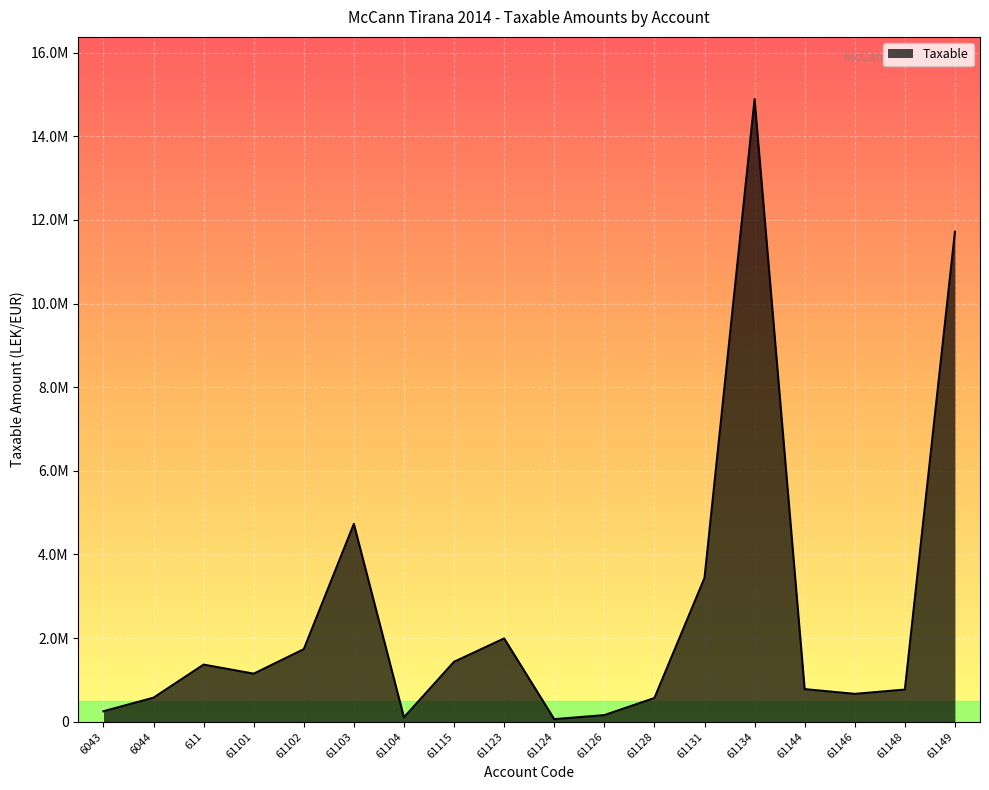

Is it true that the value at 61104 is 105900.0?

True